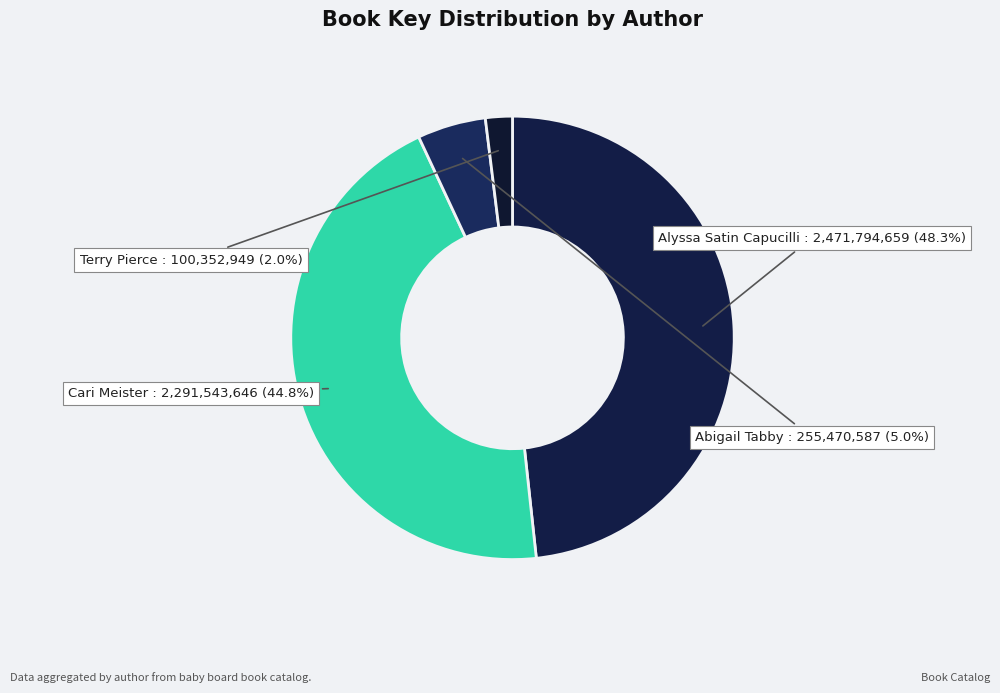

Is there any slice that represents more than half of the pie?

No